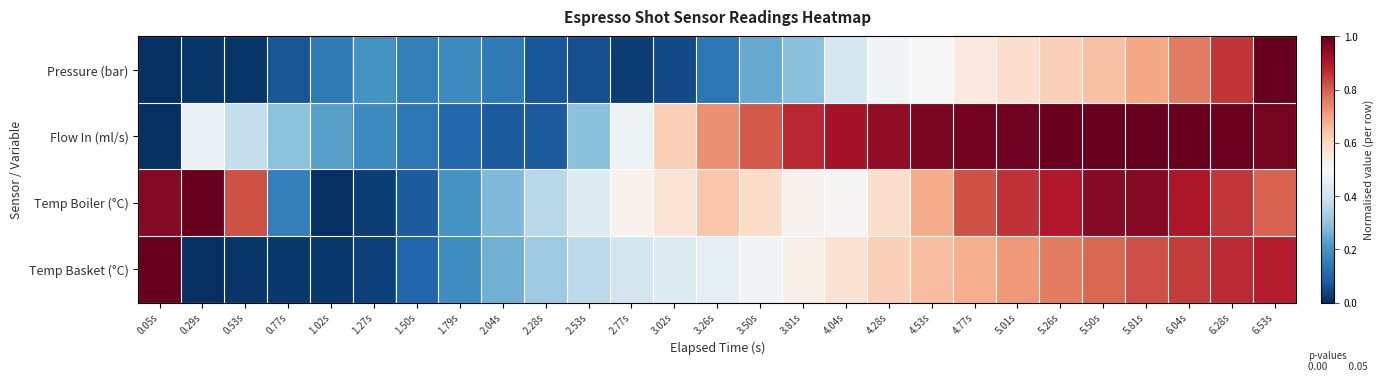

Reading left to right, list all the values displayed in this chart.

Pressure (bar): 0.05s=0.0	0.29s=0.0	0.53s=0.0	0.77s=0.1	1.02s=0.1	1.27s=0.2	1.50s=0.2	1.79s=0.2	2.04s=0.1	2.28s=0.1	2.53s=0.1	2.77s=0.0	3.02s=0.1	3.26s=0.1	3.50s=0.2	3.81s=0.3	4.04s=0.4	4.28s=0.5	4.53s=0.5	4.77s=0.6	5.01s=0.6	5.26s=0.6	5.50s=0.6	5.81s=0.7	6.04s=0.8	6.28s=0.9	6.53s=1.0
Flow In (ml/s): 0.05s=0.0	0.29s=0.5	0.53s=0.4	0.77s=0.3	1.02s=0.2	1.27s=0.2	1.50s=0.1	1.79s=0.1	2.04s=0.1	2.28s=0.1	2.53s=0.3	2.77s=0.5	3.02s=0.6	3.26s=0.7	3.50s=0.8	3.81s=0.9	4.04s=0.9	4.28s=0.9	4.53s=1.0	4.77s=1.0	5.01s=1.0	5.26s=1.0	5.50s=1.0	5.81s=1.0	6.04s=1.0	6.28s=1.0	6.53s=1.0
Temp Boiler (°C): 0.05s=1.0	0.29s=1.0	0.53s=0.8	0.77s=0.2	1.02s=0.0	1.27s=0.0	1.50s=0.1	1.79s=0.2	2.04s=0.3	2.28s=0.4	2.53s=0.4	2.77s=0.5	3.02s=0.6	3.26s=0.6	3.50s=0.6	3.81s=0.5	4.04s=0.5	4.28s=0.6	4.53s=0.7	4.77s=0.8	5.01s=0.9	5.26s=0.9	5.50s=1.0	5.81s=1.0	6.04s=0.9	6.28s=0.9	6.53s=0.8
Temp Basket (°C): 0.05s=1.0	0.29s=0.0	0.53s=0.0	0.77s=0.0	1.02s=0.0	1.27s=0.0	1.50s=0.1	1.79s=0.2	2.04s=0.3	2.28s=0.3	2.53s=0.4	2.77s=0.4	3.02s=0.4	3.26s=0.5	3.50s=0.5	3.81s=0.5	4.04s=0.6	4.28s=0.6	4.53s=0.7	4.77s=0.7	5.01s=0.7	5.26s=0.8	5.50s=0.8	5.81s=0.8	6.04s=0.8	6.28s=0.9	6.53s=0.9